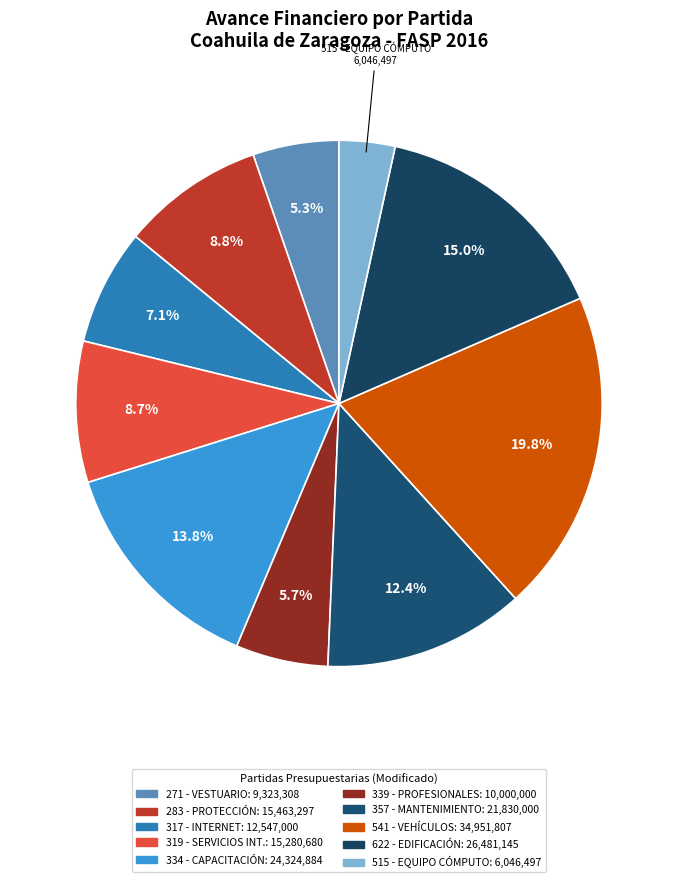

Which category has the smallest portion of the pie?

515 - EQUIPO DE CÓMPUTO